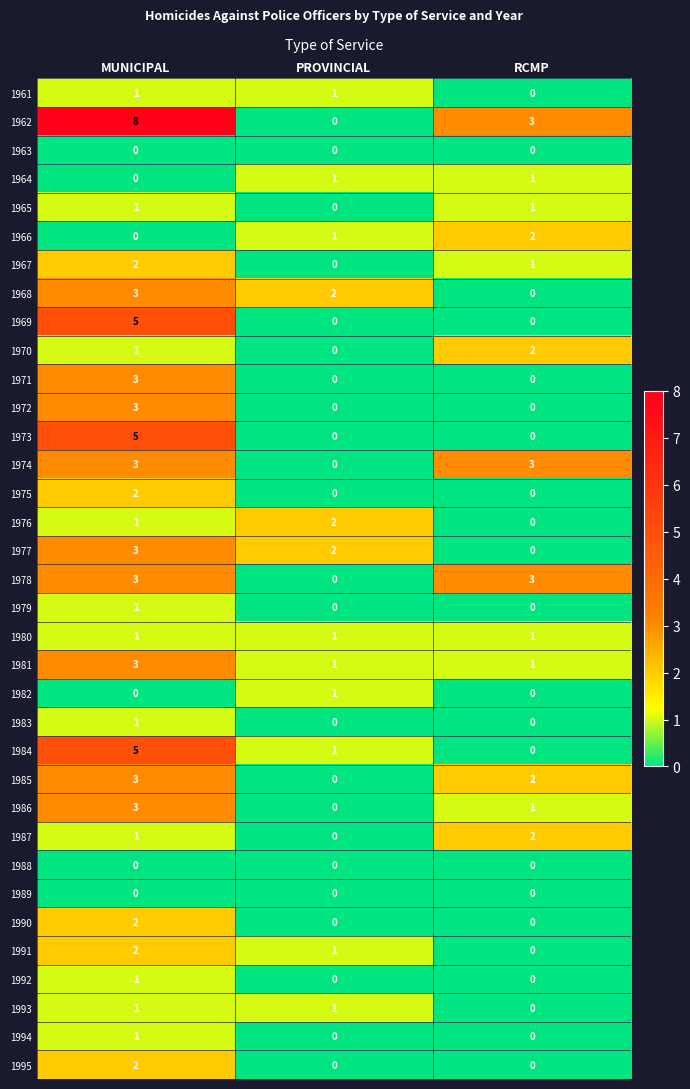

Which series has the widest spread of values?

1962